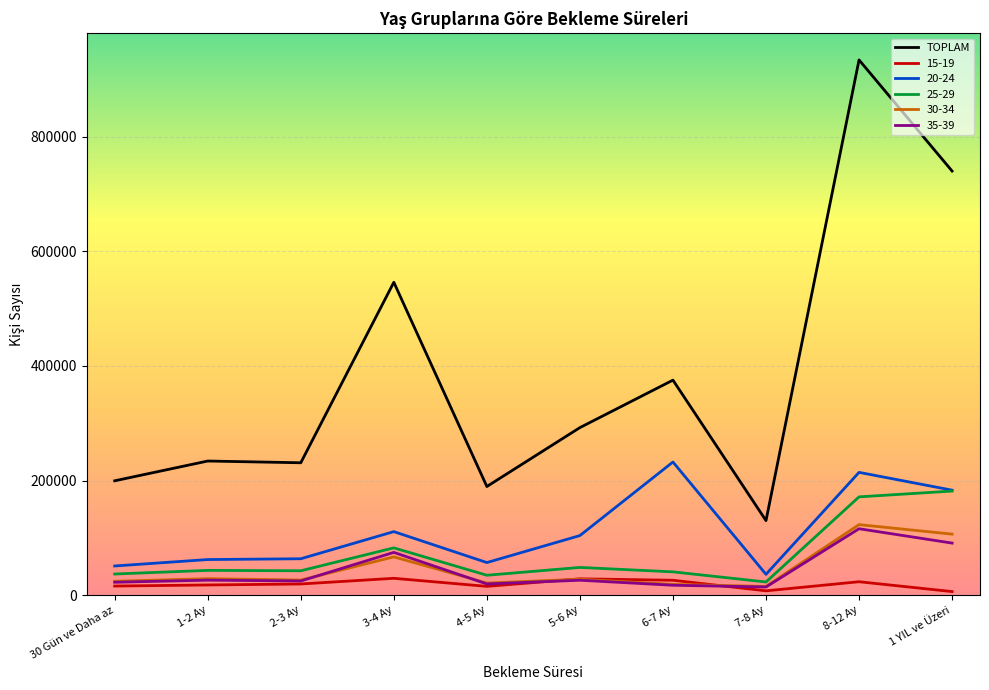

The value of 25-29 at 1-2 Ay is 43302. True or false?

True